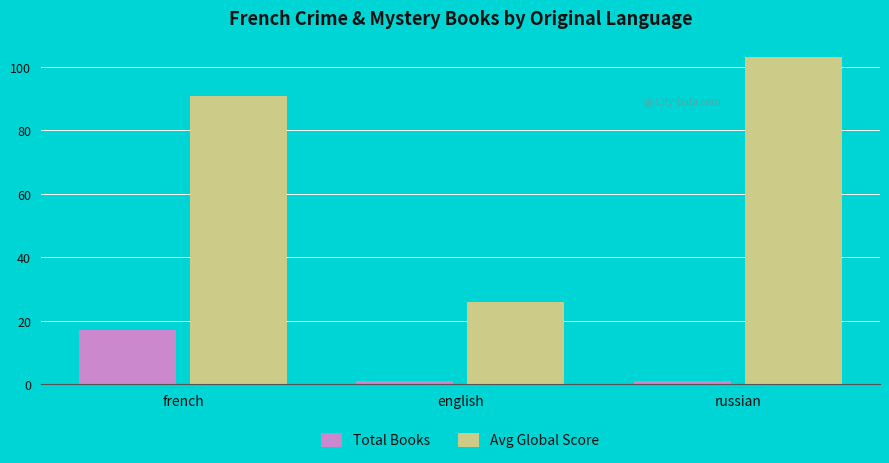

At which category is the sum across all series the highest?

french